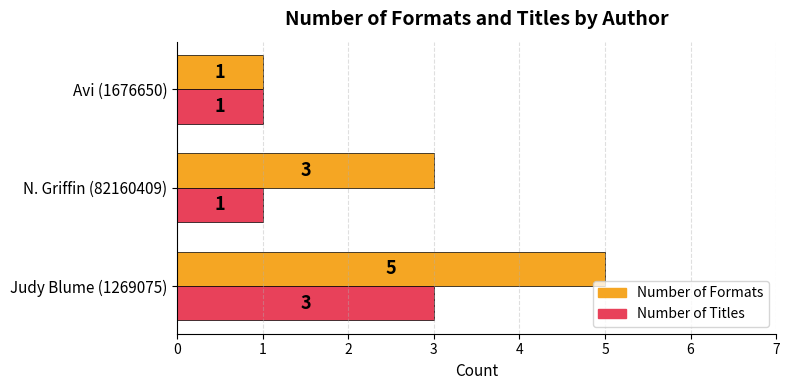

Which series has the largest range (max minus min)?

Number of Formats